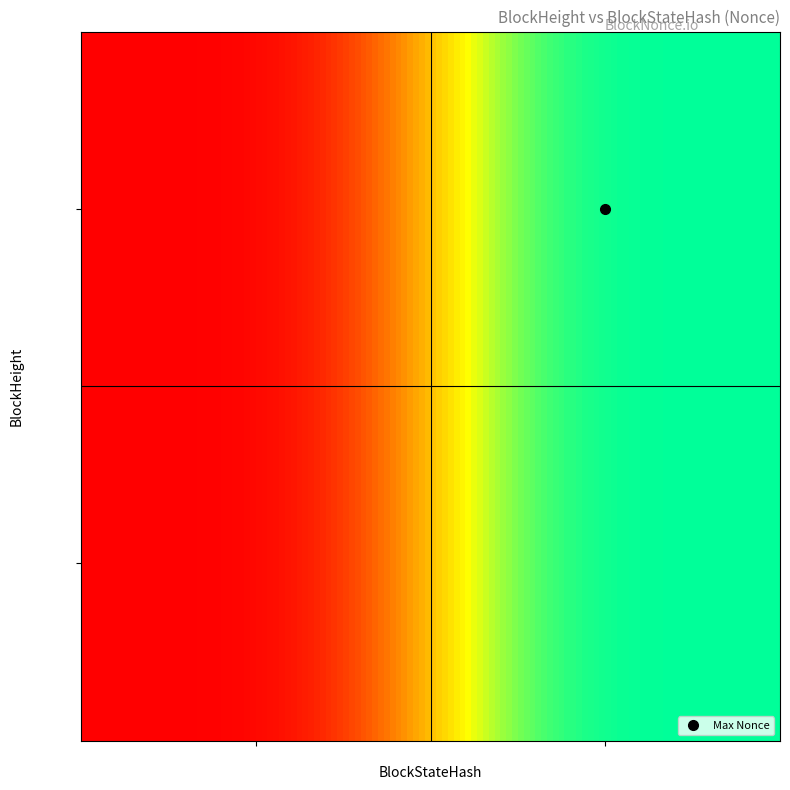

At how many categories does at least one series exceed 15472?

1